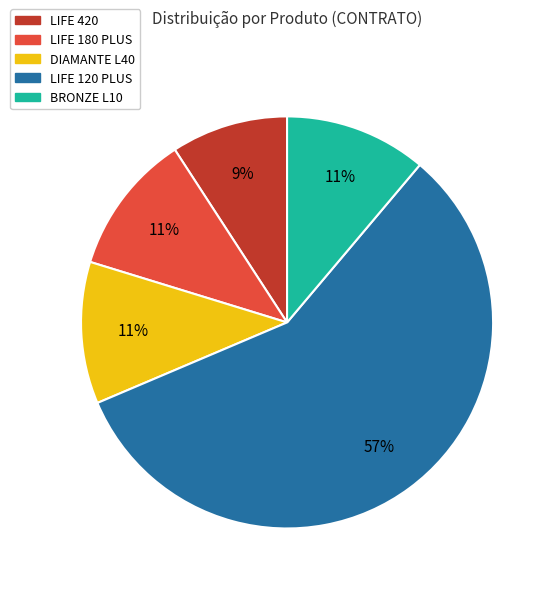

Which category has the biggest portion of the pie?

LIFE 120 PLUS